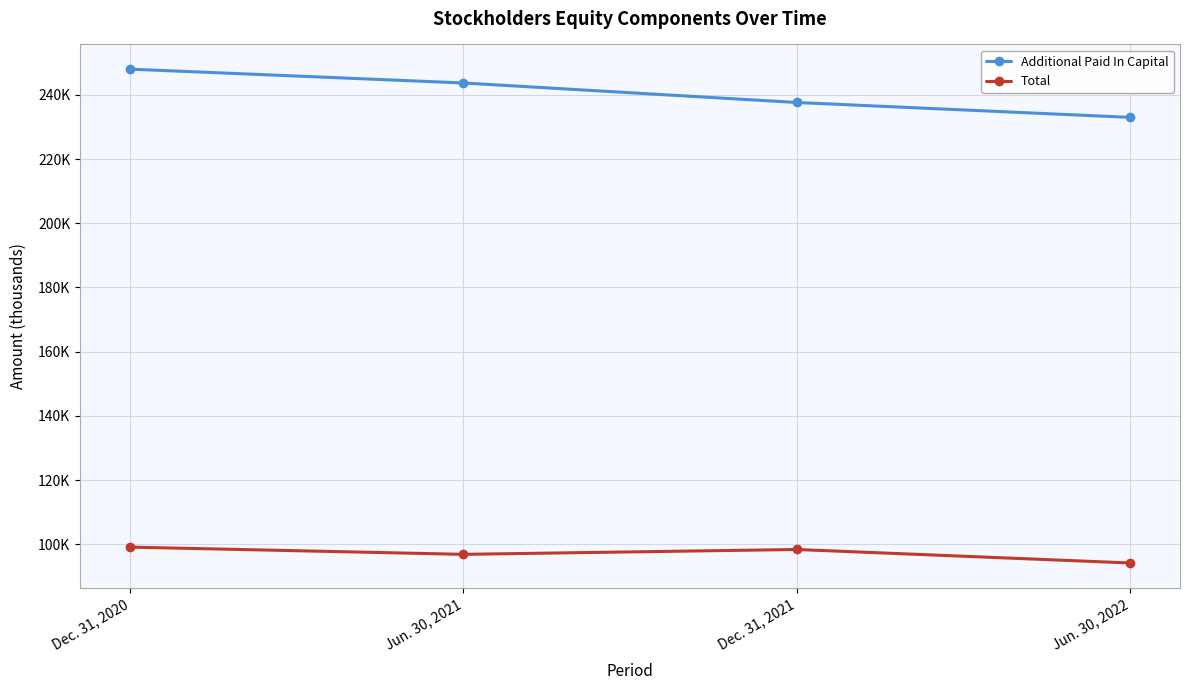

Does the chart have visible grid lines?

Yes